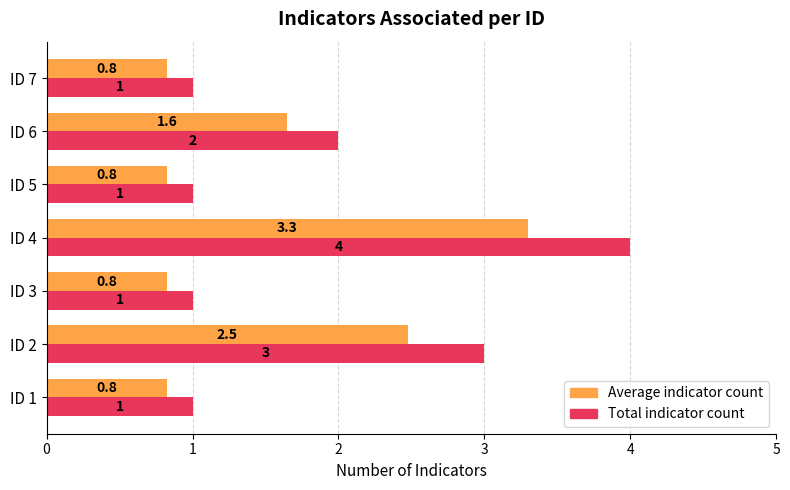

What is the minimum value for Total indicator count?

1.0